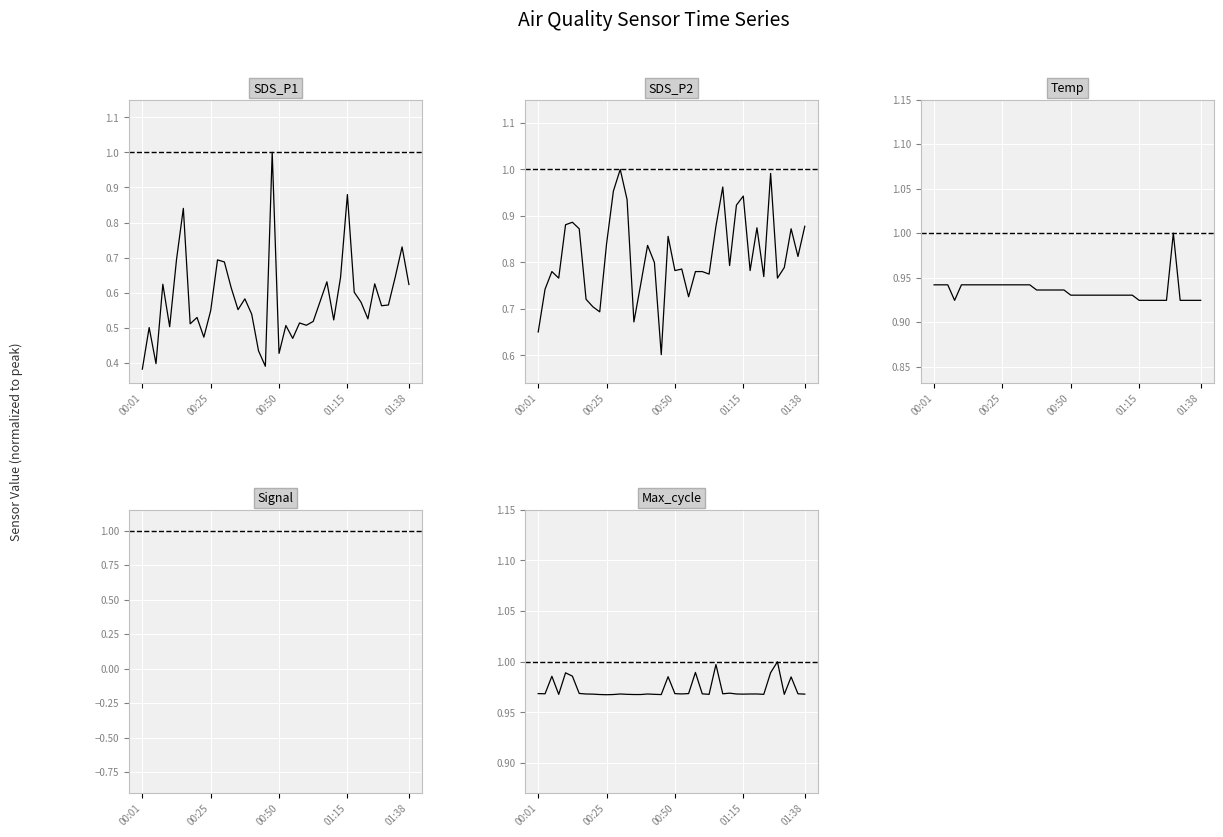

Is the value of Signal at 34 greater than the value of SDS_P1 at 35?

No